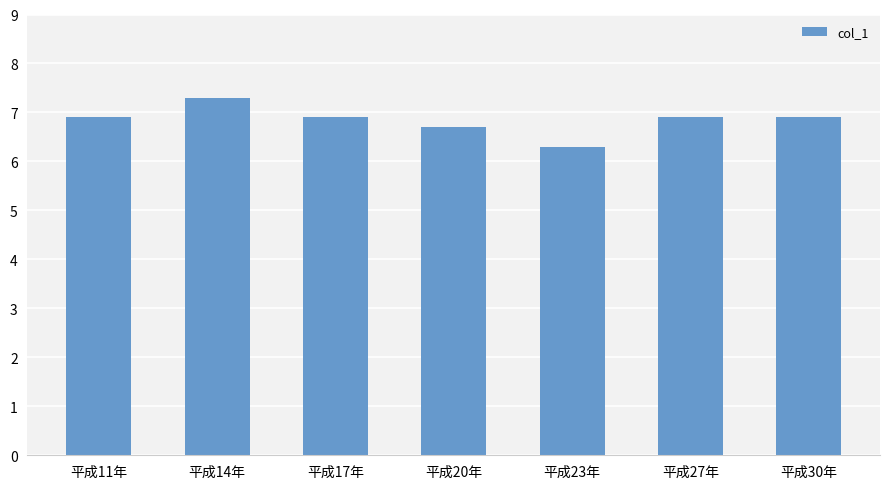

What is the minimum value shown in the chart?

6.3